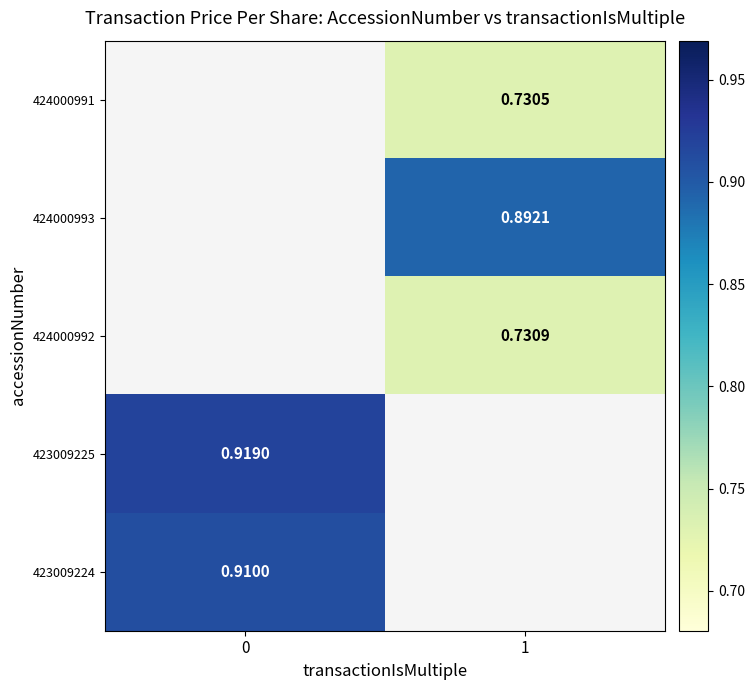

How many data points does each series have?

2